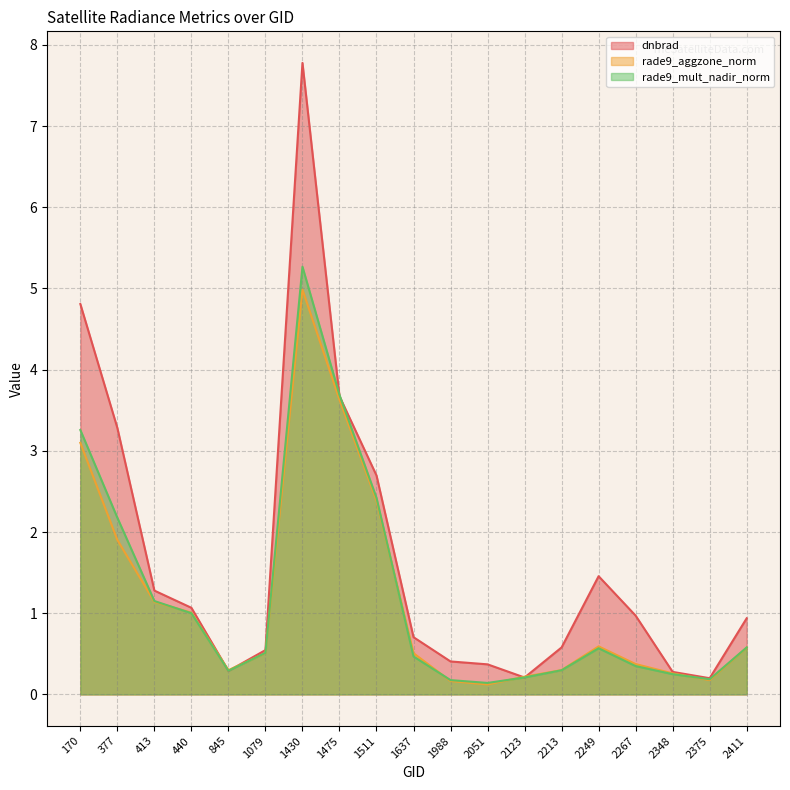

Read the dnbrad value at 1475.

3.7